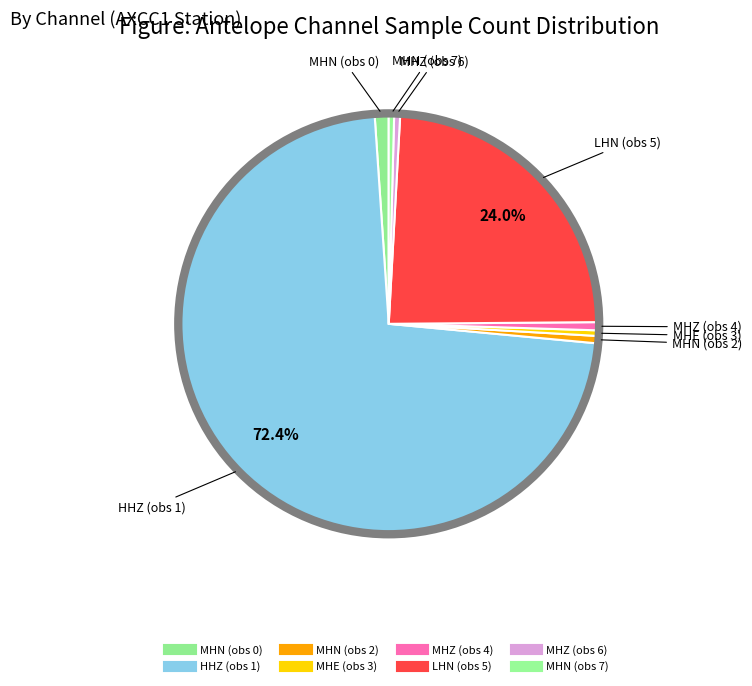

Which slice is the smallest?

MHN (obs 7)